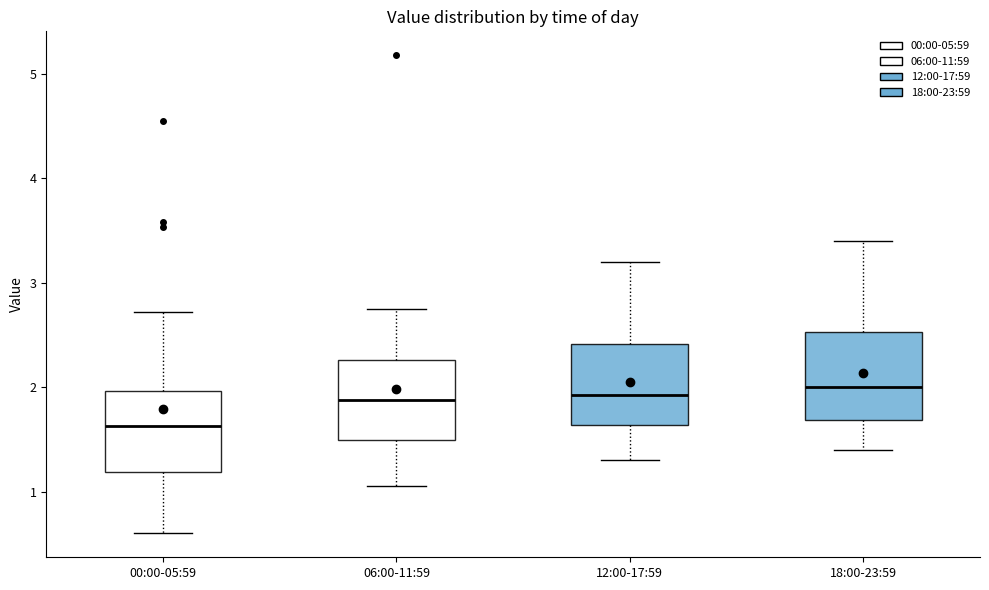

Reading left to right, transcribe this box plot: for each box, give where its median line is, the range the box spans, and where its two whiskers end, as read against the y-axis. The values are not printed on the chart, so give them approximately, as read against the axis.

00:00-05:59: median 1.6, box 1.2 to 2.0, whiskers 0.6 to 2.7
06:00-11:59: median 1.9, box 1.5 to 2.3, whiskers 1.1 to 2.8
12:00-17:59: median 1.9, box 1.6 to 2.4, whiskers 1.3 to 3.2
18:00-23:59: median 2.0, box 1.7 to 2.5, whiskers 1.4 to 3.4